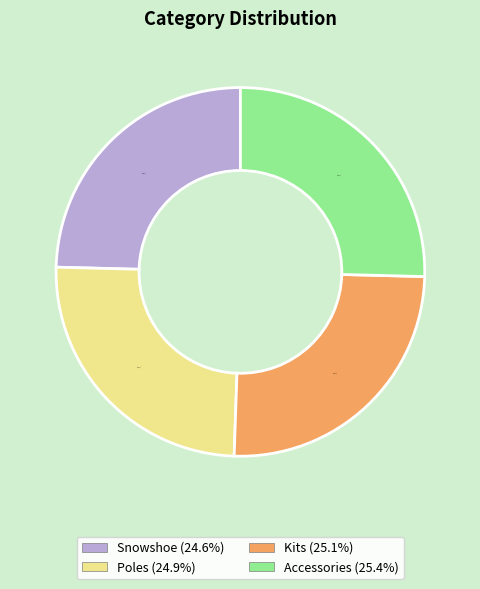

How much of the chart is everything except Snowshoe?

75.4%